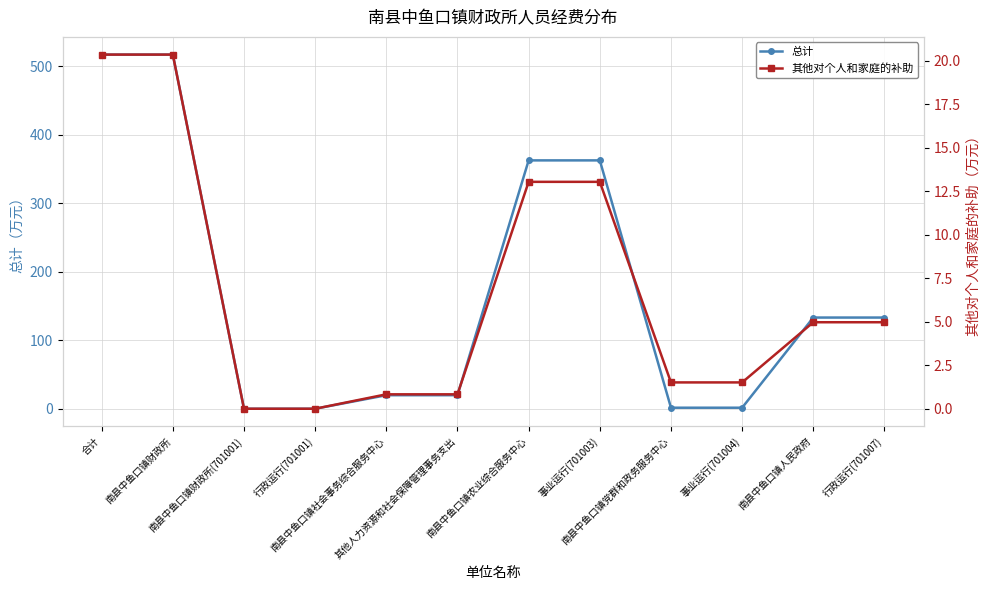

How many values in the 其他对个人和家庭的补助 series exceed 4?

6